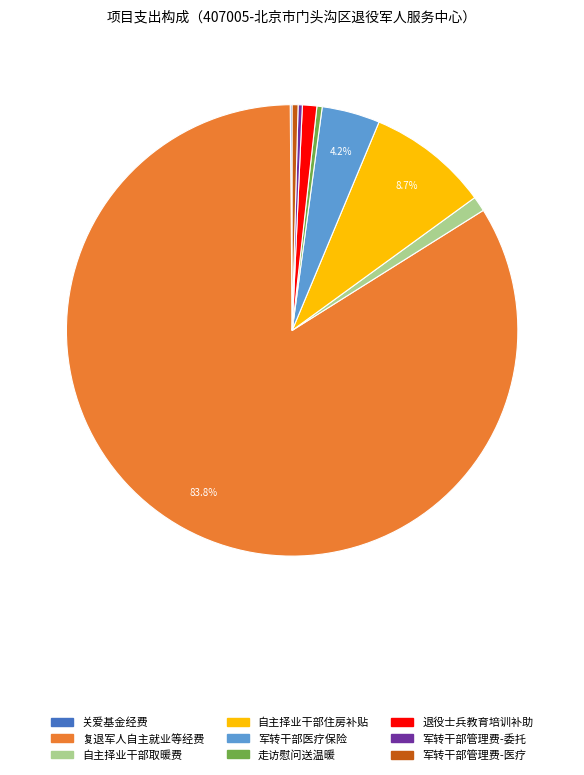

Which slice is the largest?

复退军人自主就业等经费